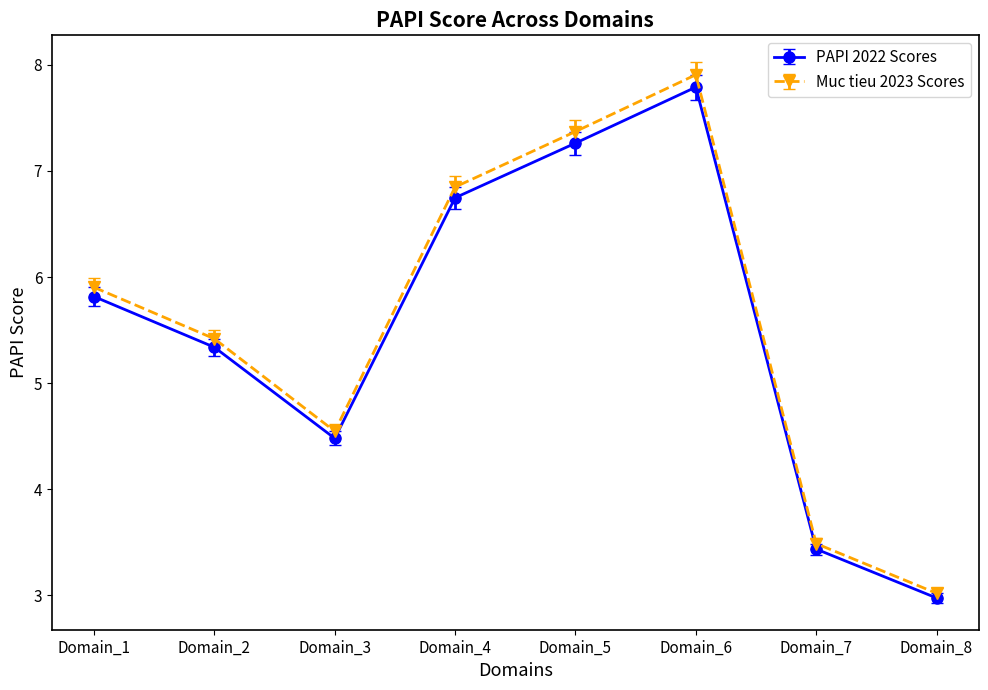

Rank the series by their maximum value, from highest to lowest.

Muc tieu 2023 Scores, PAPI 2022 Scores